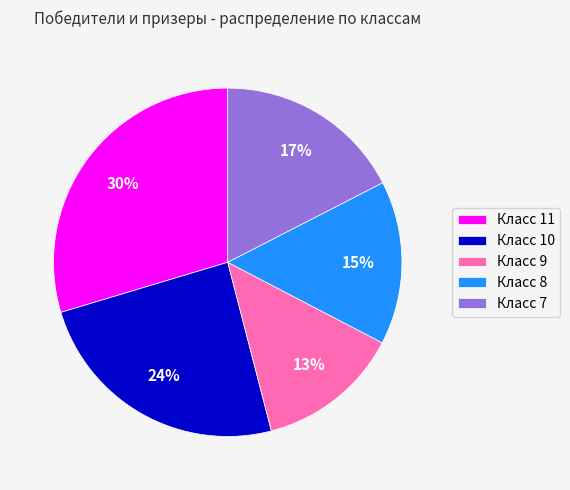

Which slice is the largest?

Класс 11